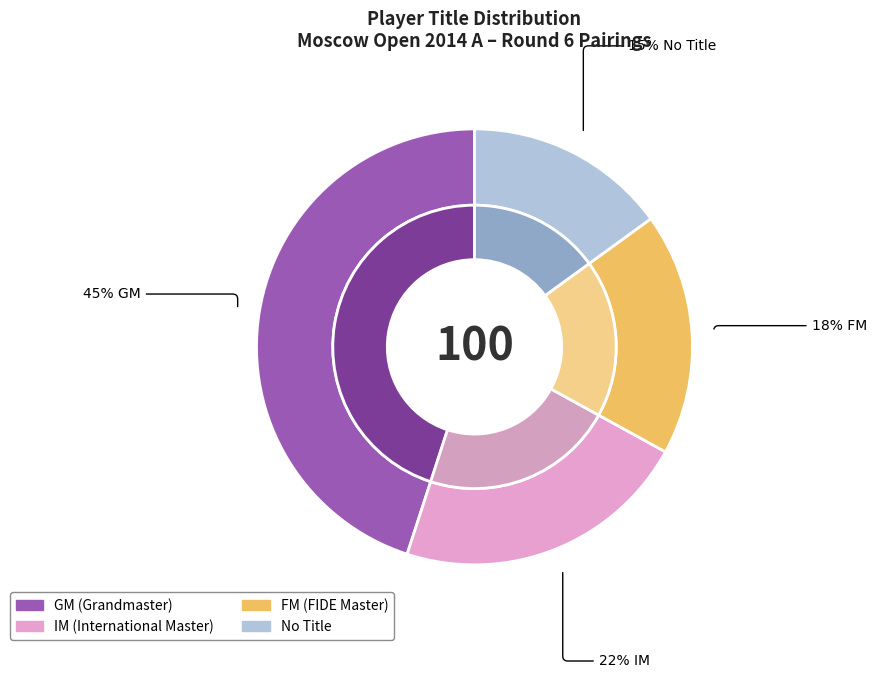

Is the sum of FM and IM greater than half?

No